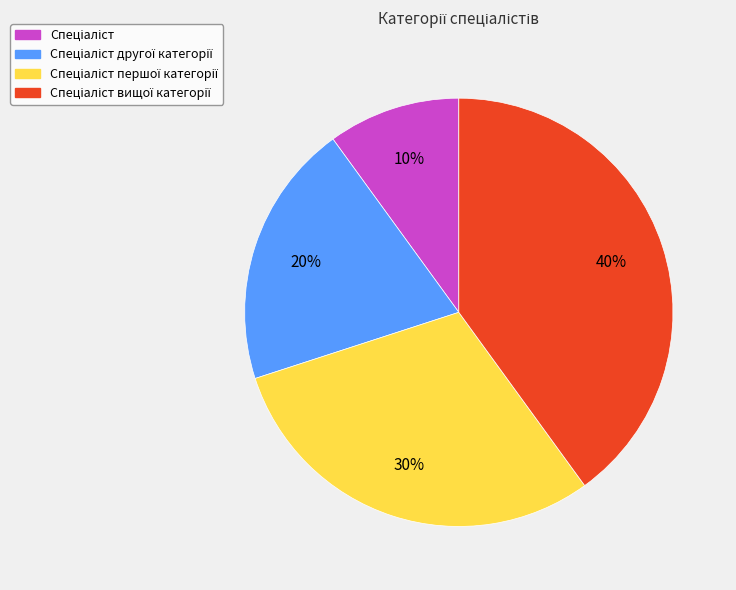

Is there a majority slice in this chart?

No